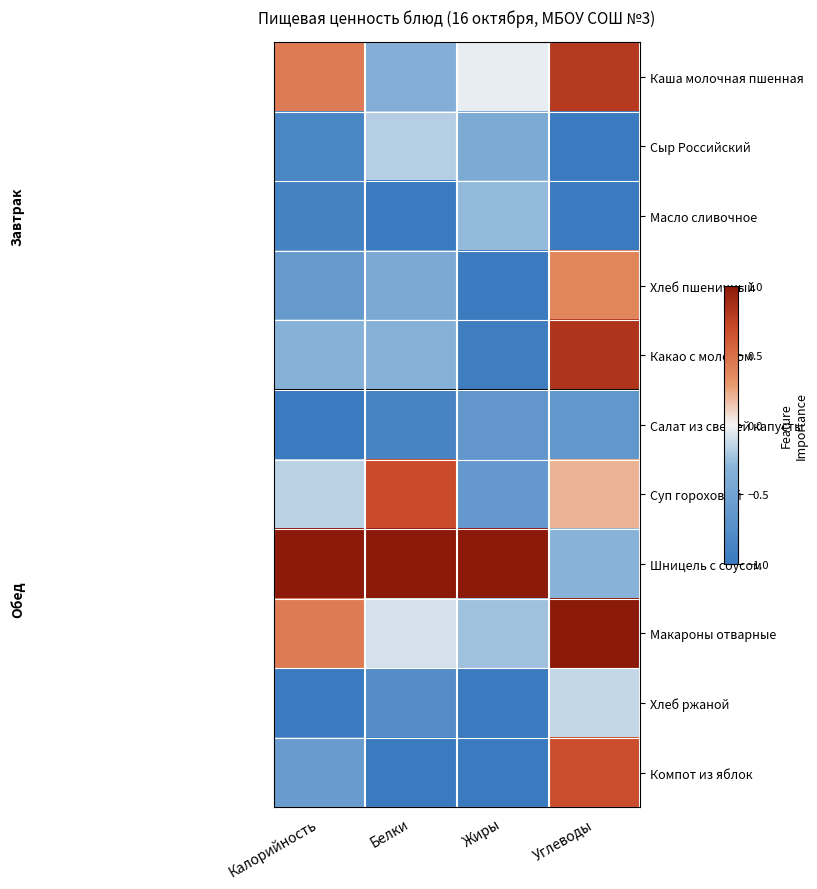

What is the total value across all series at Жиры?

-5.1